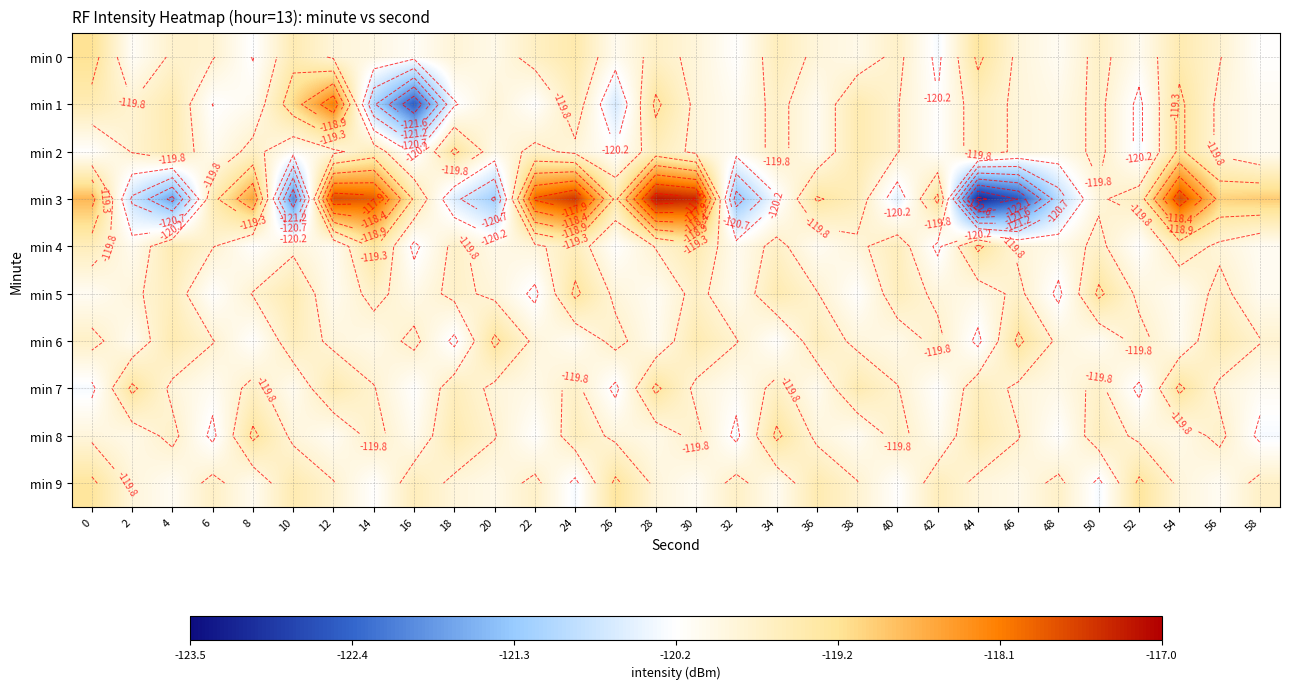

Between 16 and 40, which is larger?

40